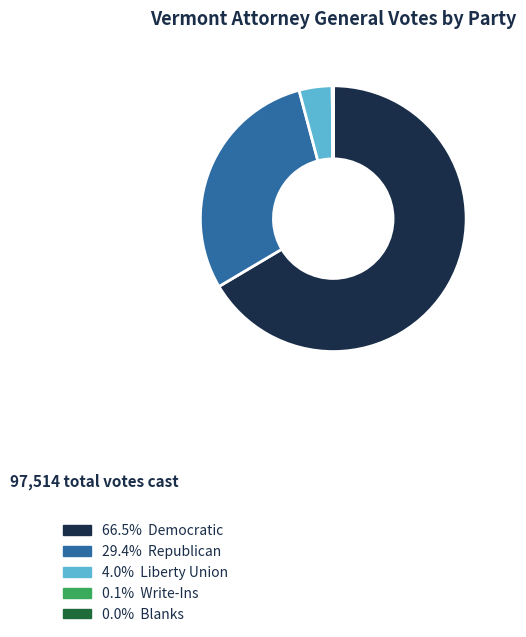

Is there a majority slice in this chart?

Yes